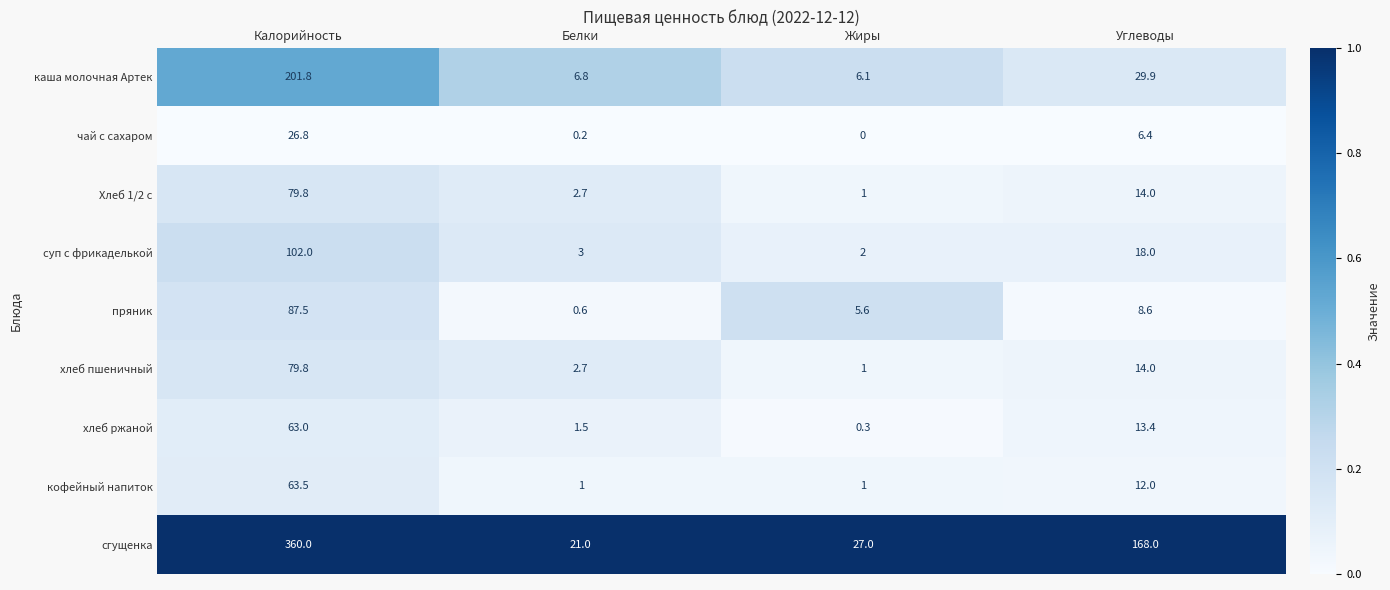

True or false: Хлеб 1/2 с has a value of 1.0 at Жиры.

True